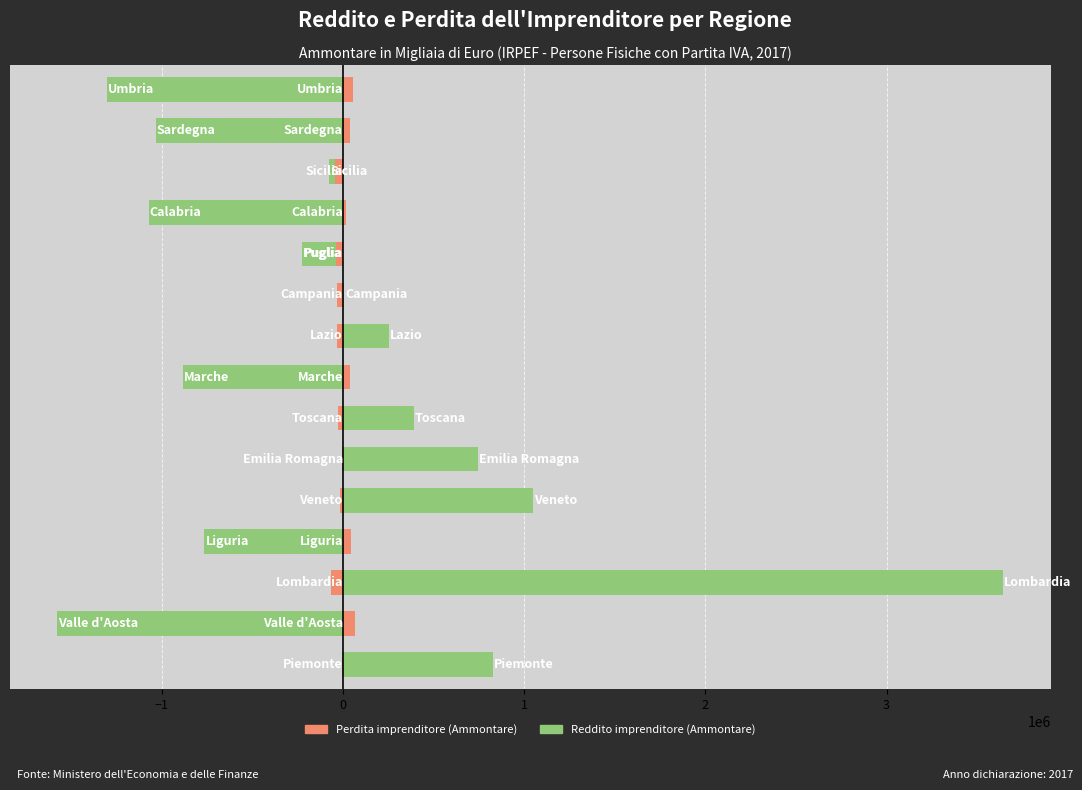

What is the highest value of the Perdita imprenditore (Ammontare) series?

66455.9